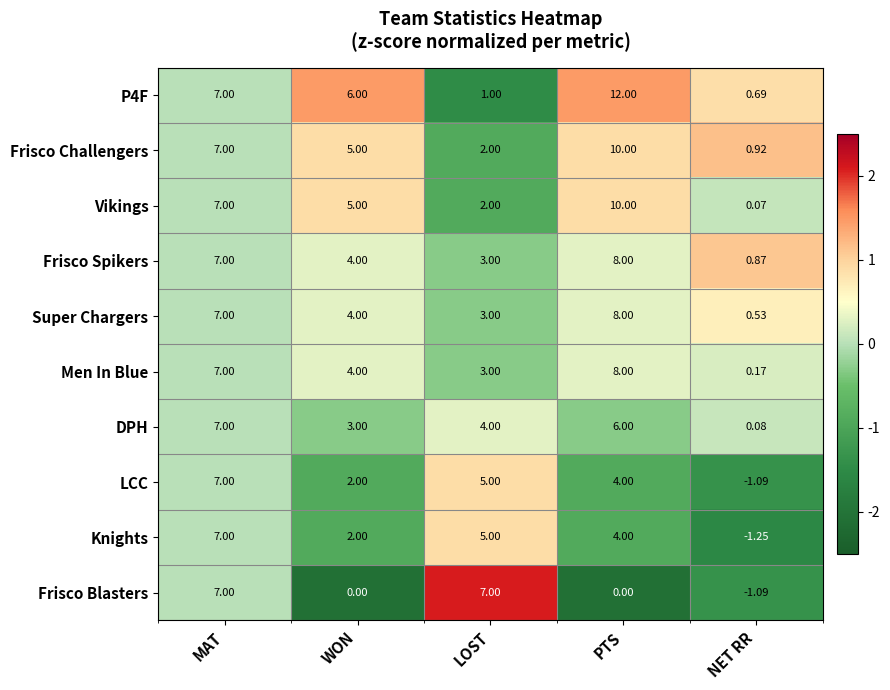

Rank the categories by DPH value from highest to lowest.

MAT, PTS, LOST, WON, NET RR